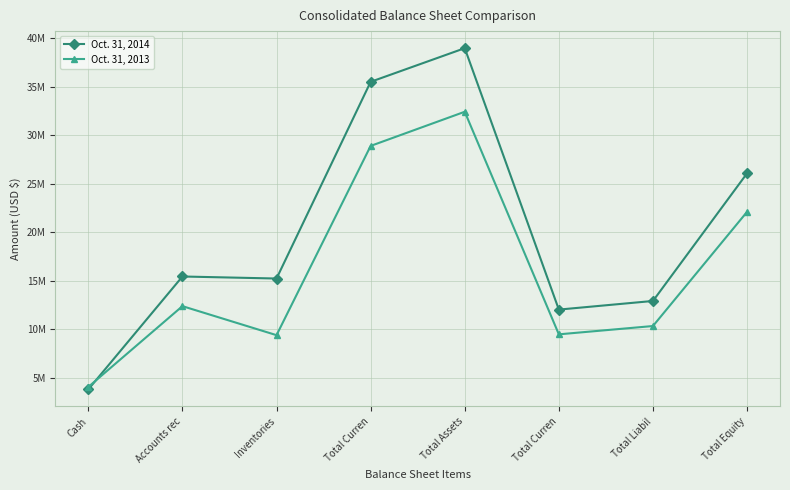

The Oct. 31, 2013 series shows 4035669 at Cash. True or false?

True